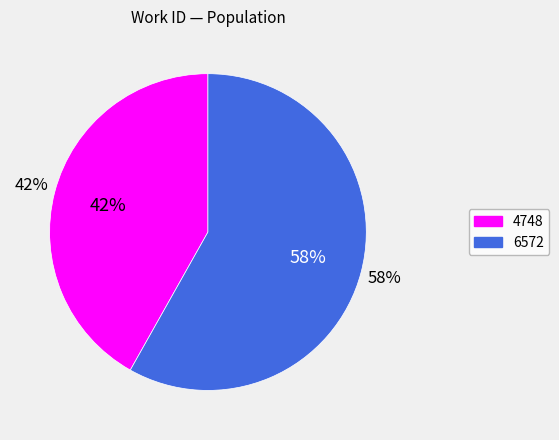

How many segments does this pie chart have?

2